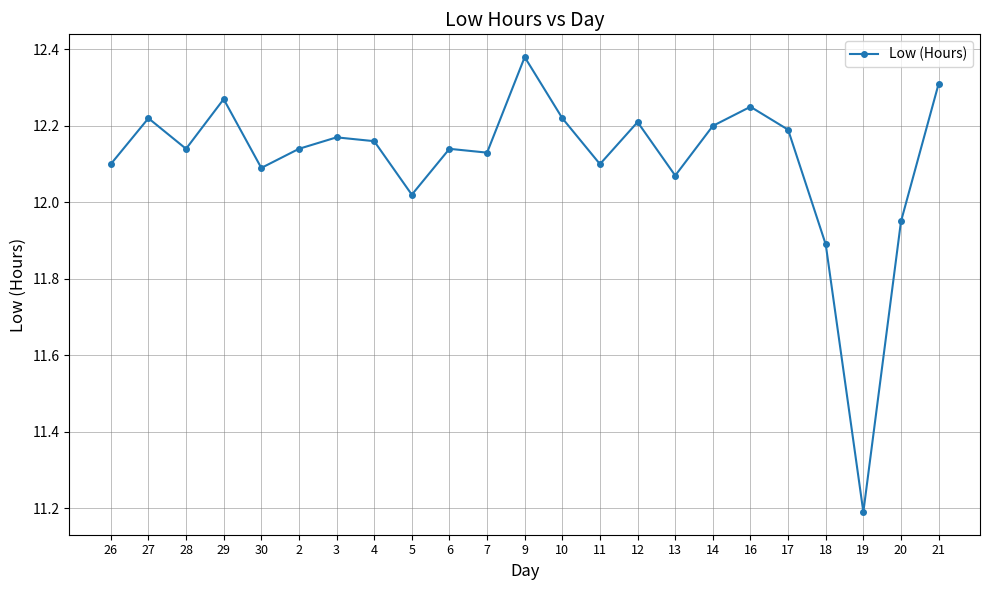

Between 16 and 13, which is larger?

16